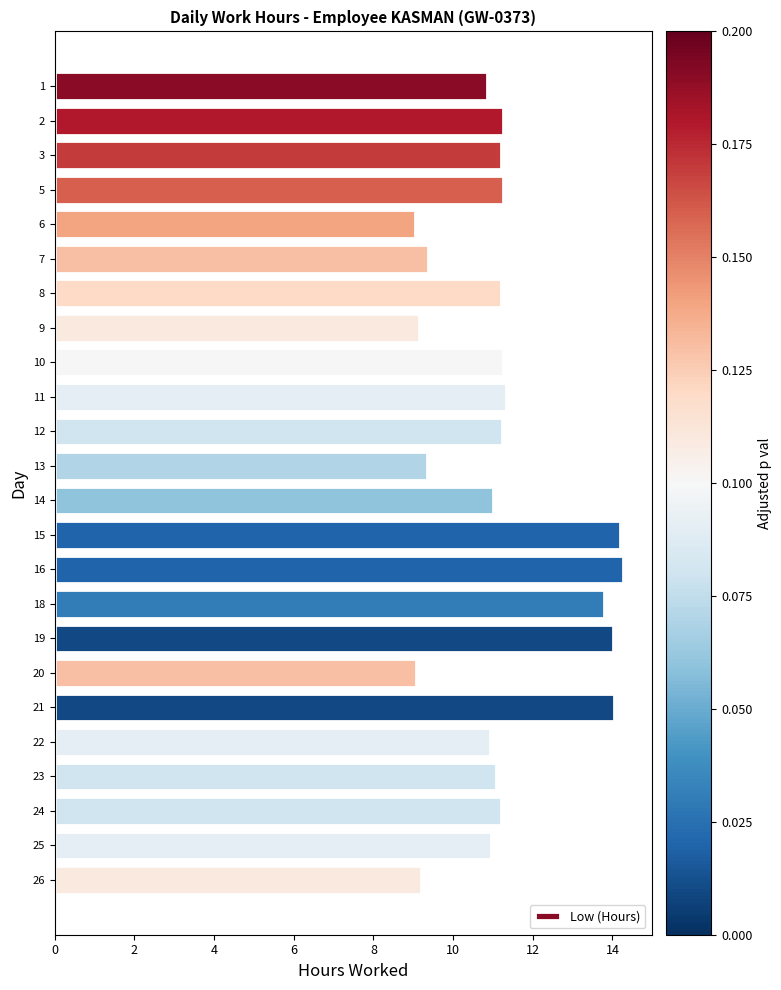

What is the greatest value displayed?

14.3